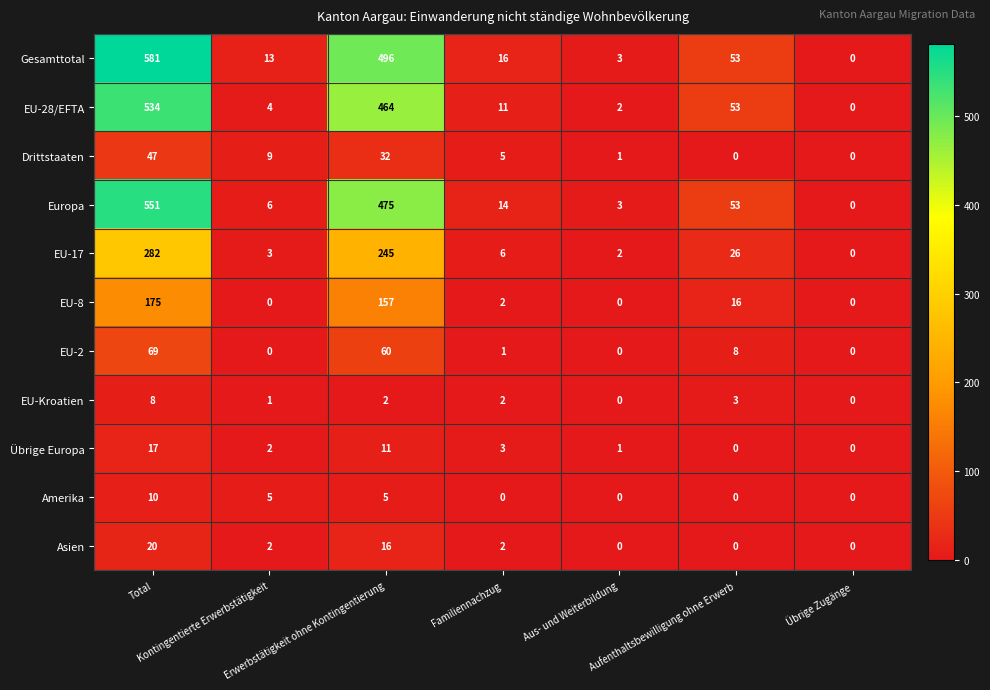

Which series has the largest range (max minus min)?

Gesamttotal